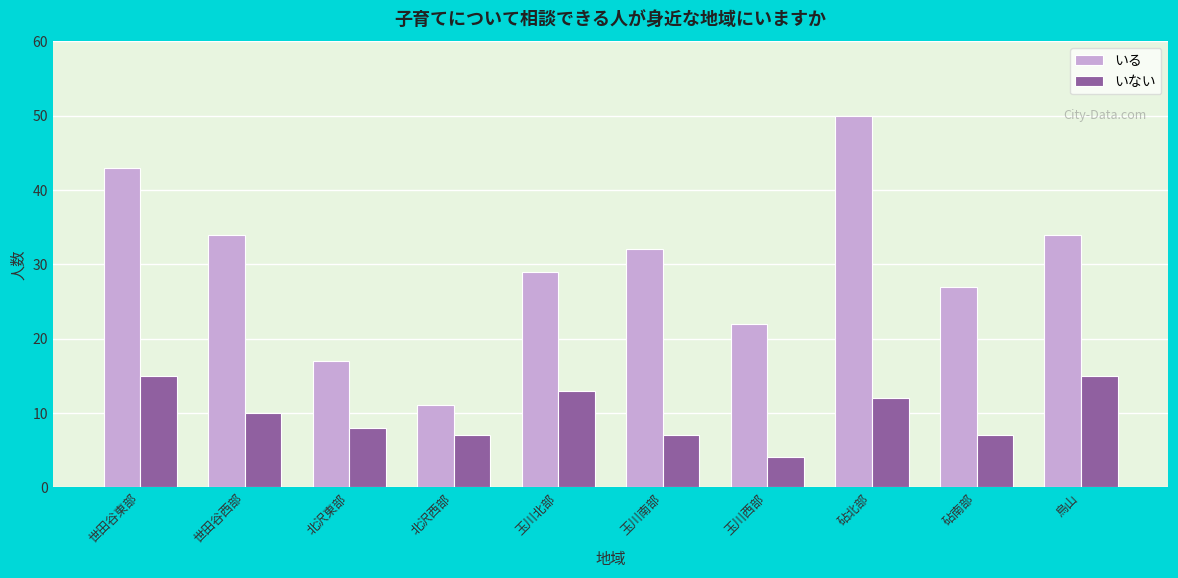

Reading left to right, list all the values displayed in this chart.

いる: 43	34	17	11	29	32	22	50	27	34
いない: 15	10	8	7	13	7	4	12	7	15